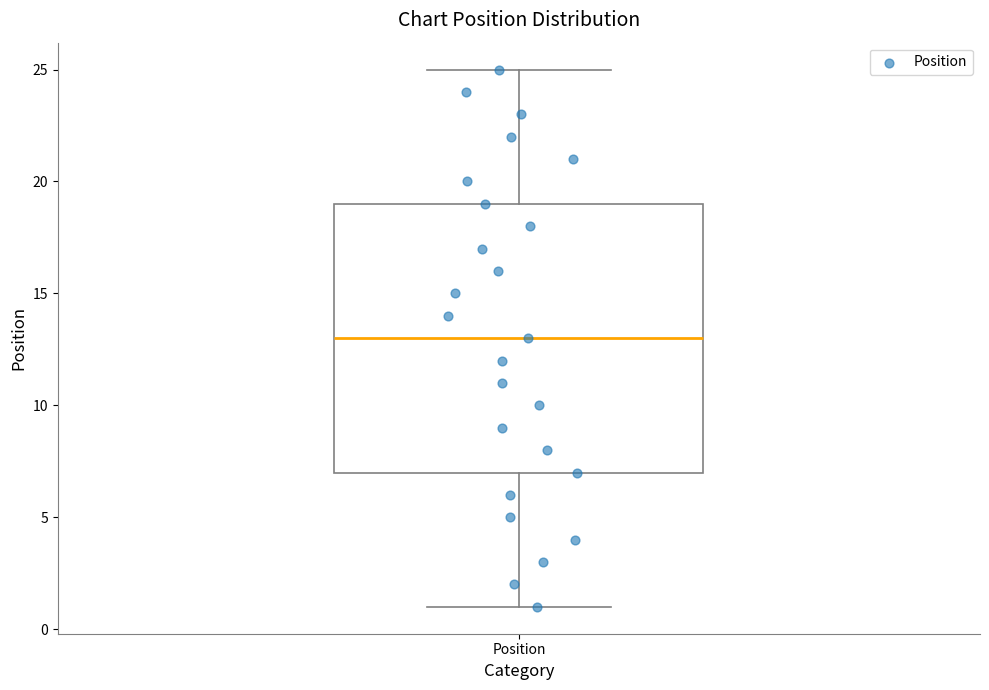

Where does the lower whisker of the box for Position end on the y-axis? The values are not printed on the chart, so give them approximately, as read against the axis.

1